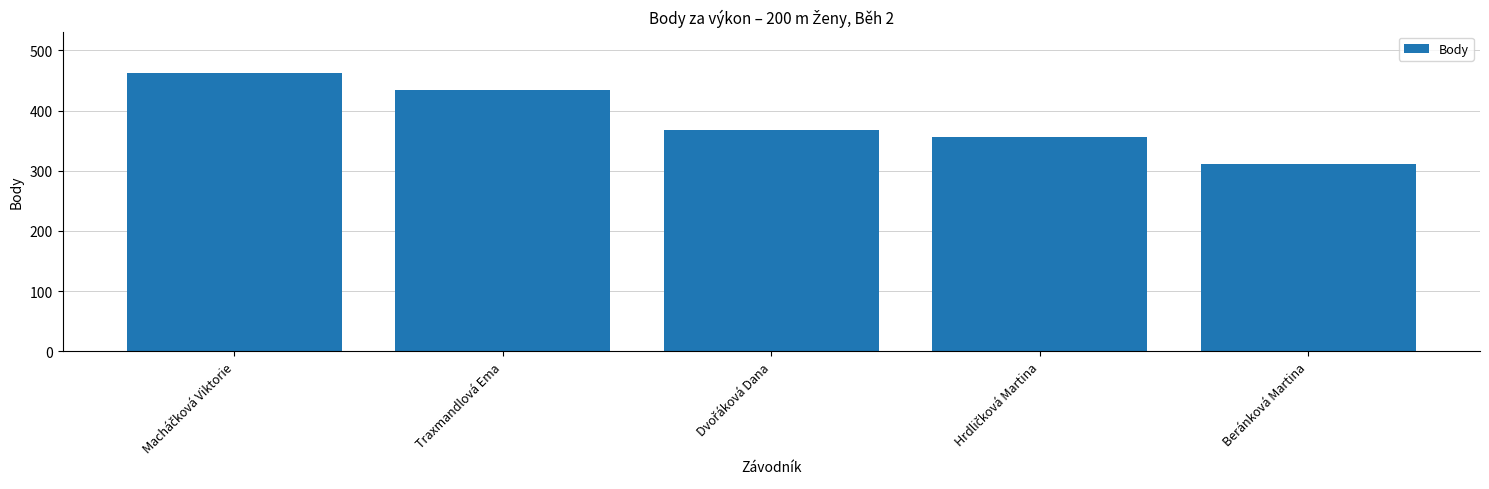

What is the greatest value displayed?

462